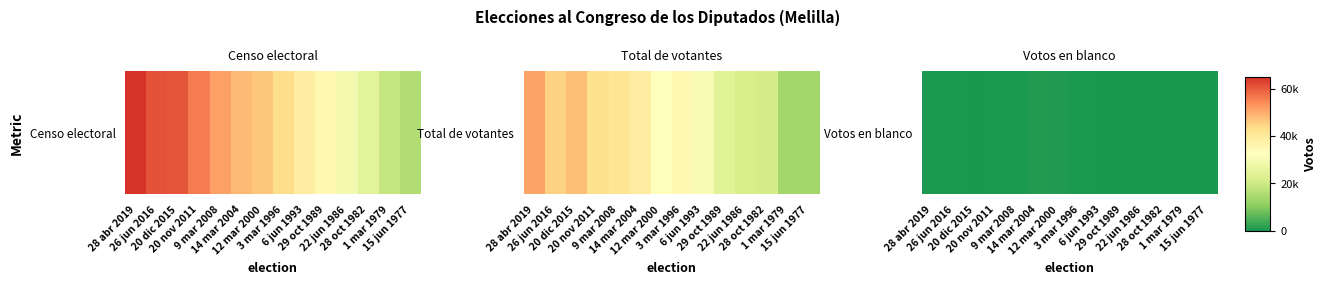

Which has a higher value, 29 oct 1989 or 12 mar 2000?

12 mar 2000